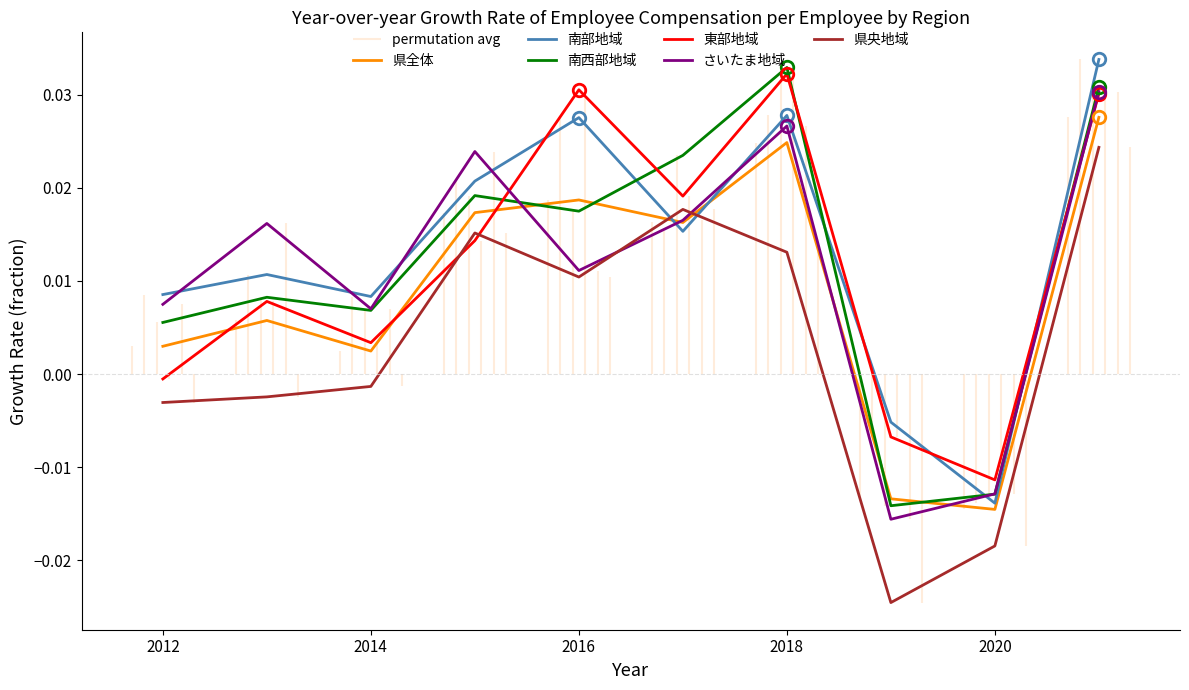

Which series has the largest total across all categories?

南部地域